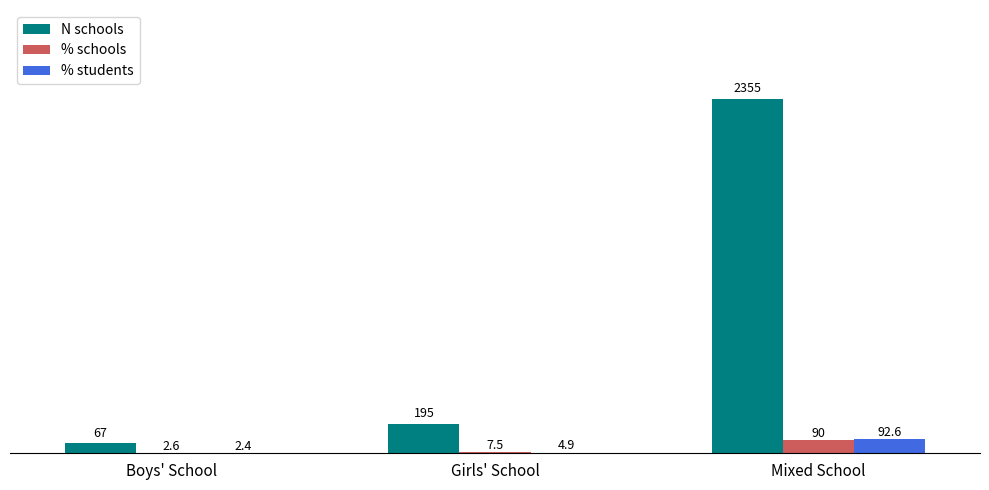

What is the maximum value for N schools?

2355.0